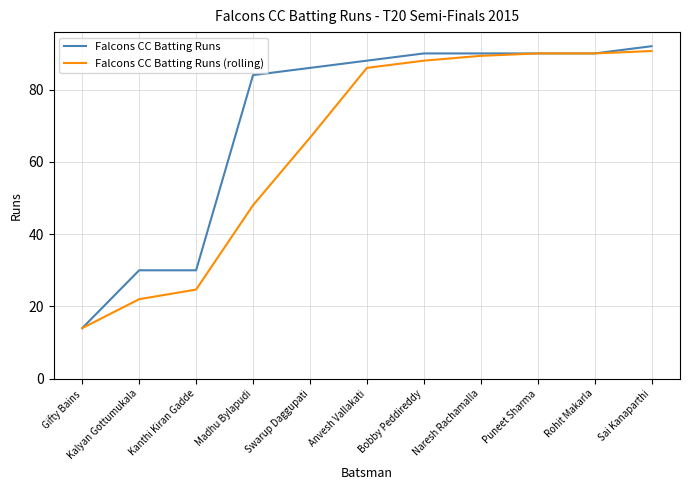

Reading left to right, list all the values displayed in this chart.

Falcons CC Batting Runs: Gifty Bains=14.0	Kalyan Gottumukala=30.0	Kanthi Kiran Gadde=30.0	Madhu Bylapudi=84.0	Swarup Daggupati=86.0	Anvesh Vallakati=88.0	Bobby Peddireddy=90.0	Naresh Rachamalla=90.0	Puneet Sharma=90.0	Rohit Makarla=90.0	Sai Kanaparthi=92.0
Falcons CC Batting Runs (rolling): Gifty Bains=14.0	Kalyan Gottumukala=22.0	Kanthi Kiran Gadde=24.7	Madhu Bylapudi=48.0	Swarup Daggupati=66.7	Anvesh Vallakati=86.0	Bobby Peddireddy=88.0	Naresh Rachamalla=89.3	Puneet Sharma=90.0	Rohit Makarla=90.0	Sai Kanaparthi=90.7